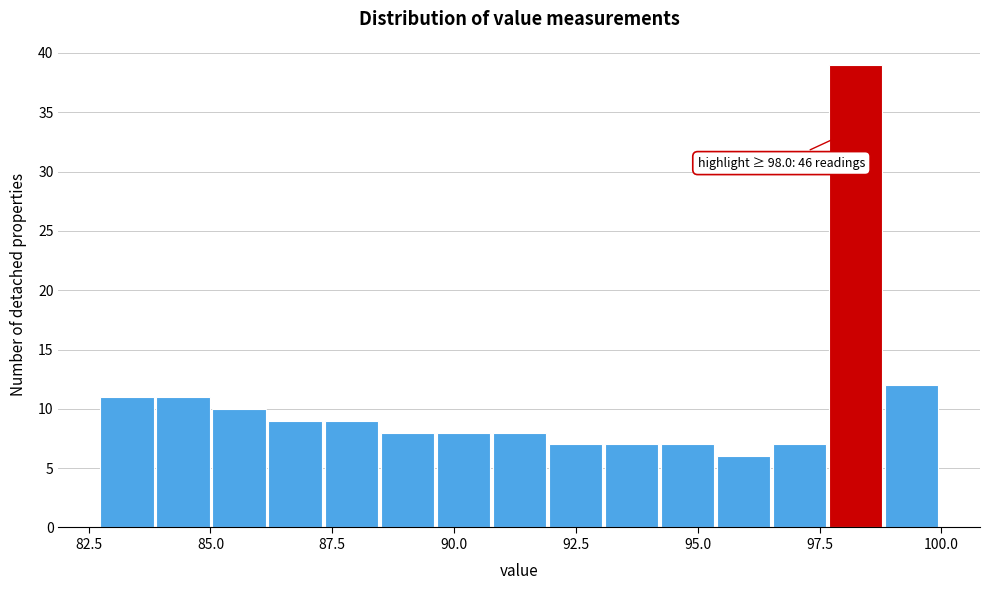

Around what value on the x-axis is the tallest bar? Give the approximate position of its centre, as read against the axis.

98.0